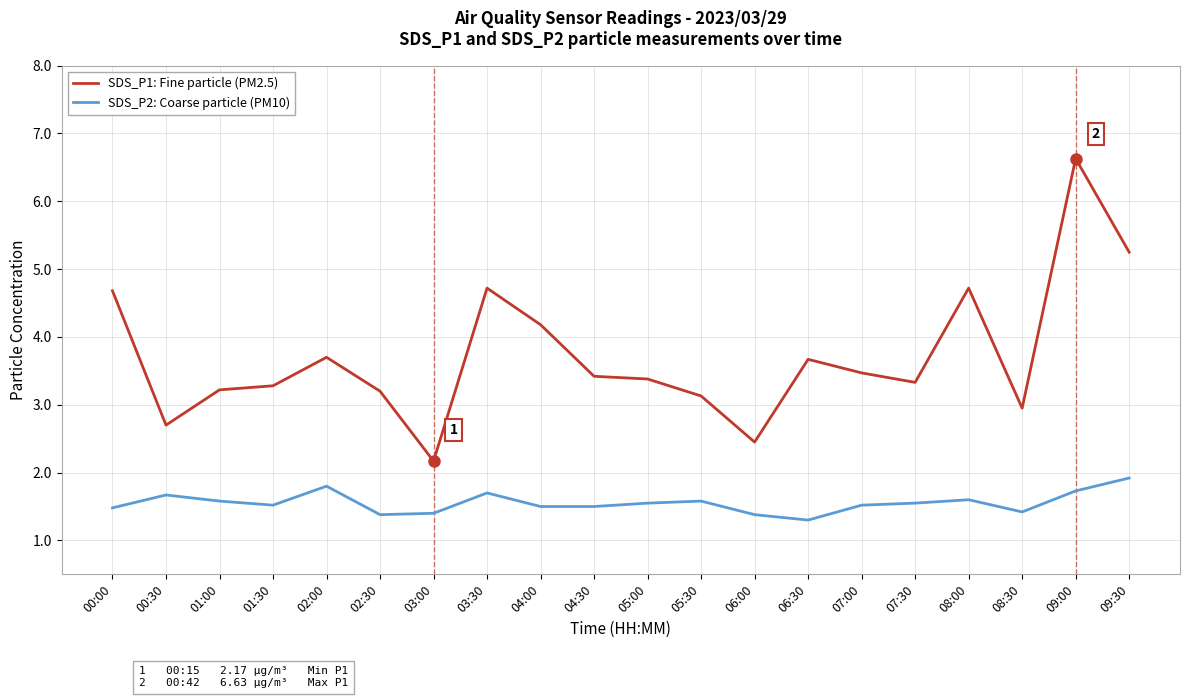

List the series in order of their peak value, lowest first.

SDS_P2: Coarse particle (PM10), SDS_P1: Fine particle (PM2.5)